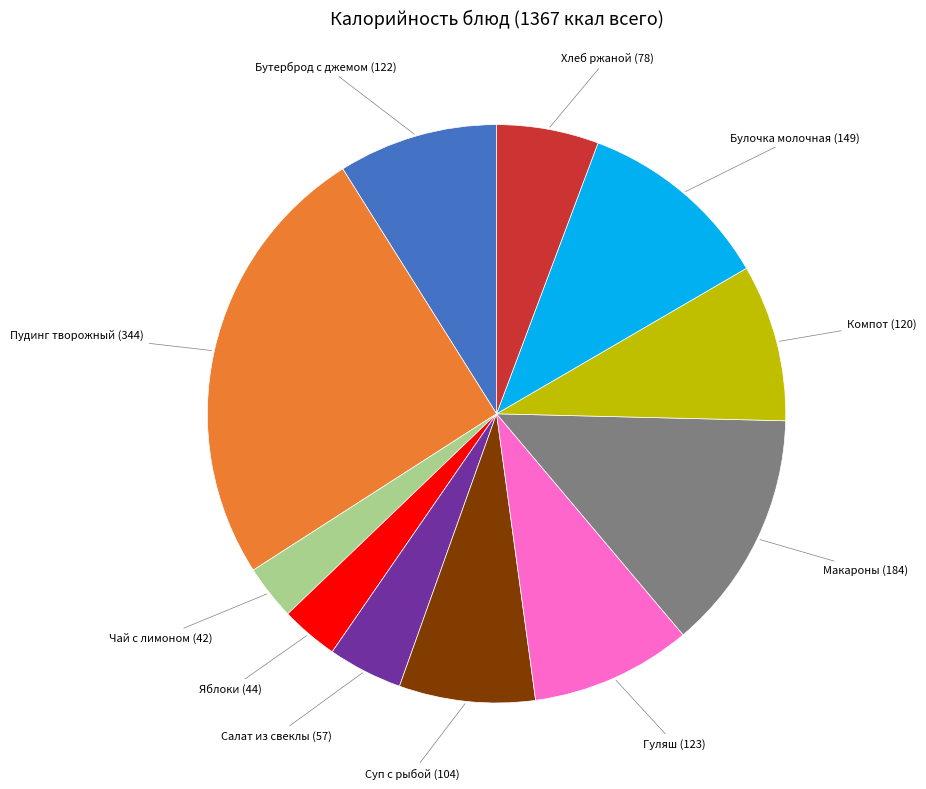

Is there a majority slice in this chart?

No